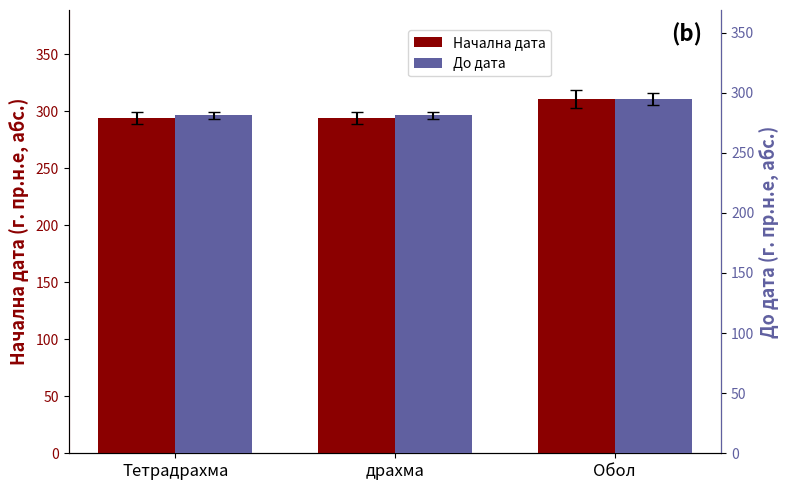

What is the sum of the До дата values at драхма and Тетрадрахма?

562